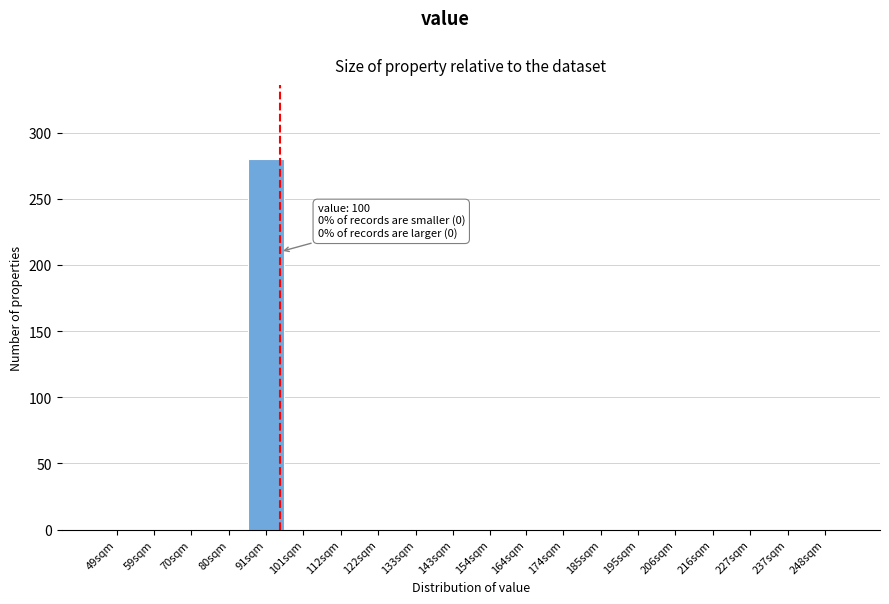

Reading left to right, transcribe all the data shown in this chart.

49sqm=0	59sqm=0	70sqm=0	80sqm=0	91sqm=280	101sqm=0	112sqm=0	122sqm=0	133sqm=0	143sqm=0	154sqm=0	164sqm=0	174sqm=0	185sqm=0	195sqm=0	206sqm=0	216sqm=0	227sqm=0	237sqm=0	248sqm=0